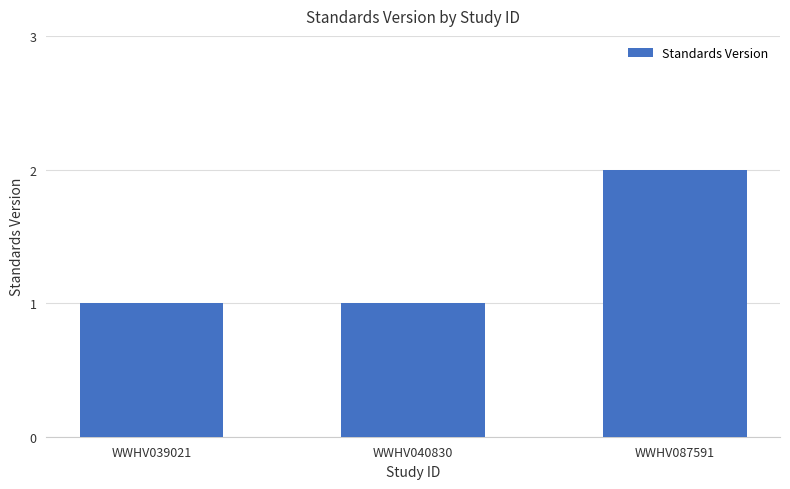

What is the difference between the values at WWHV087591 and WWHV039021?

1